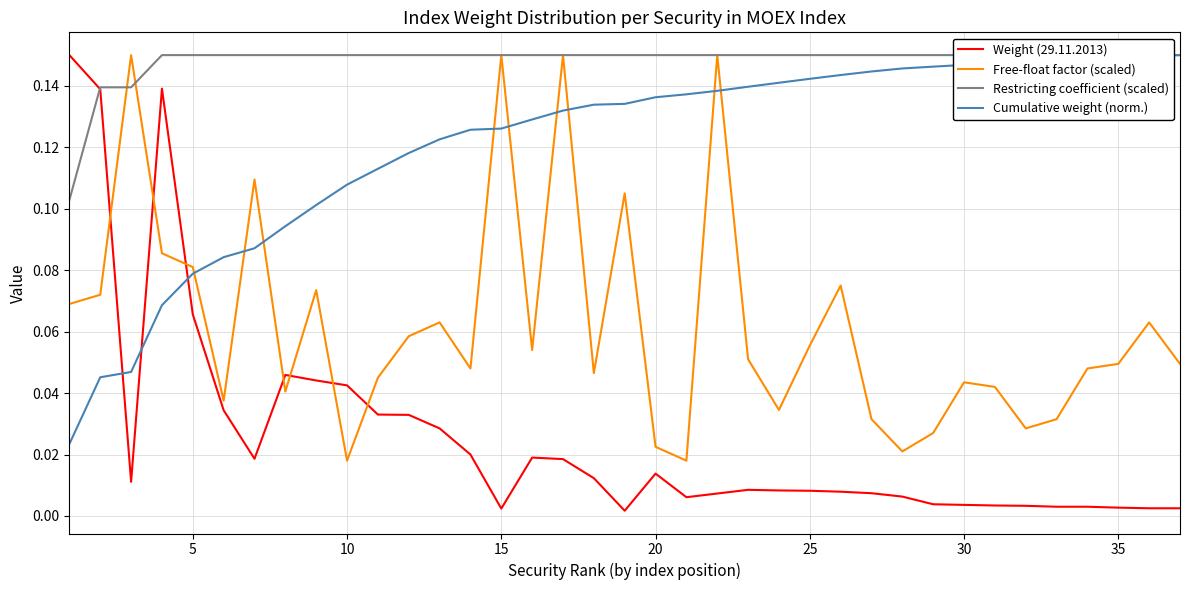

How many times do Cumulative weight (norm.) and Free-float factor (scaled) cross each other?

9